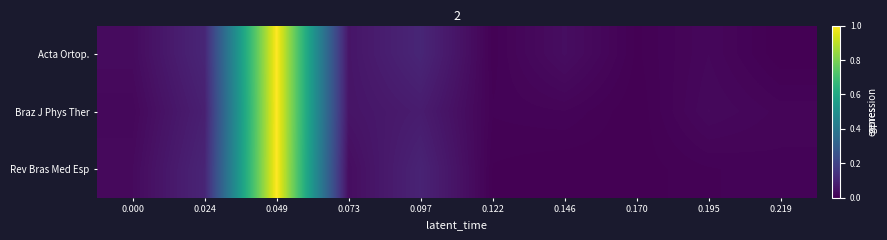

Between 0.170 and 0.024, which is larger?

0.024